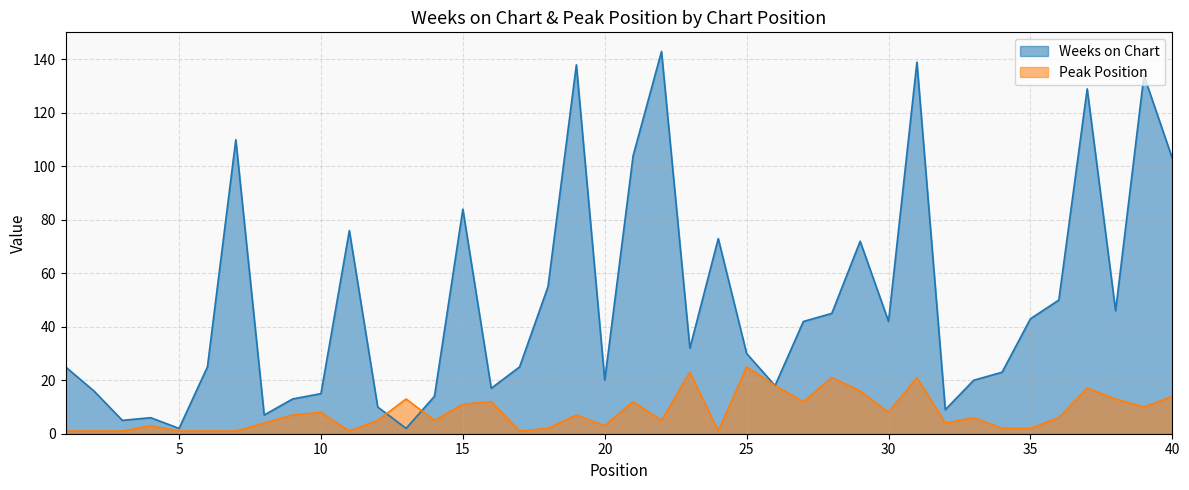

How many values in the Weeks on Chart series exceed 32?

19